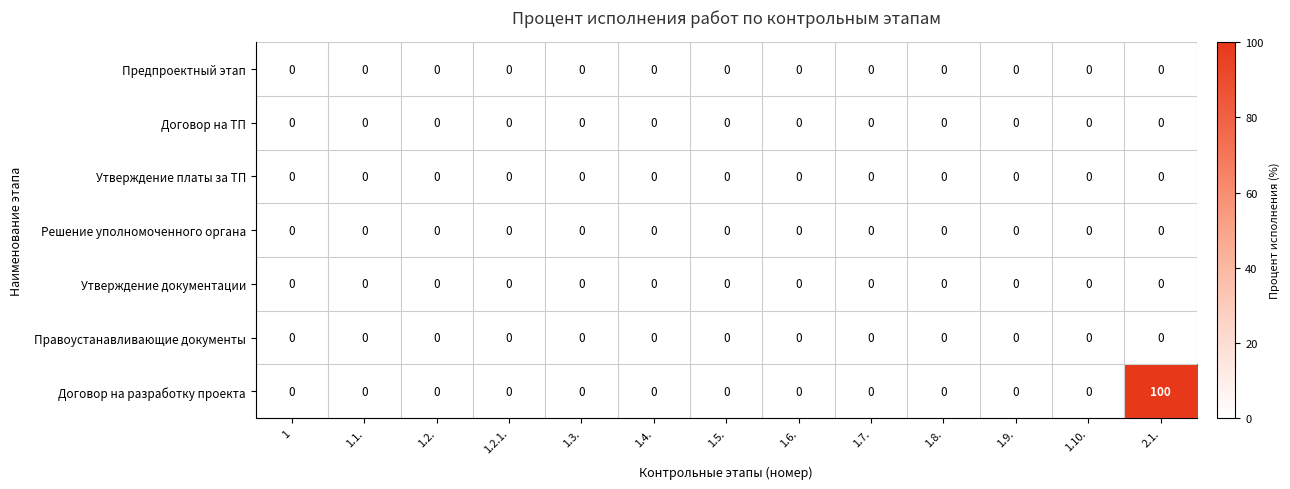

The value of Договор на разработку проекта at 1 is 0. True or false?

True